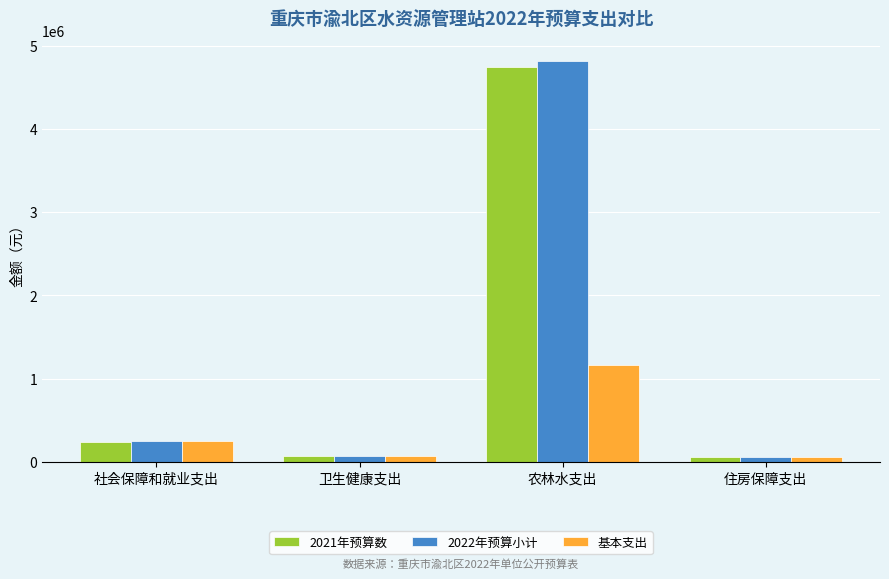

What value does the 基本支出 series have at 农林水支出?

1165647.9